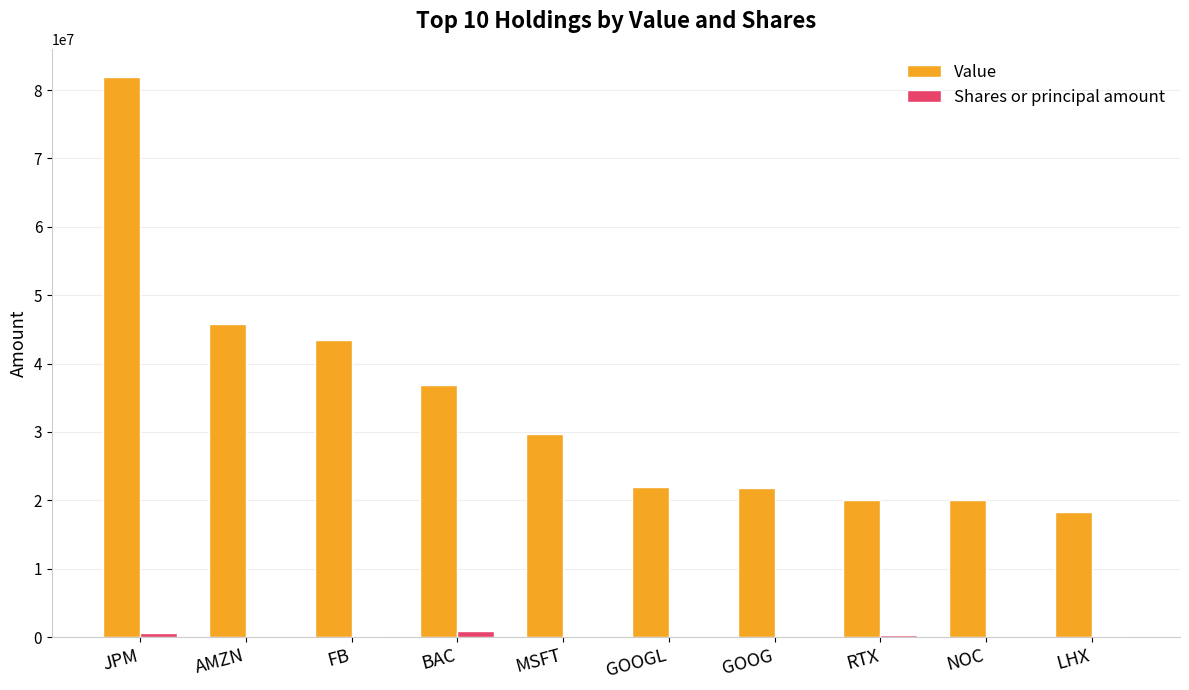

Is it true that Value equals 46190288 at JPM?

False